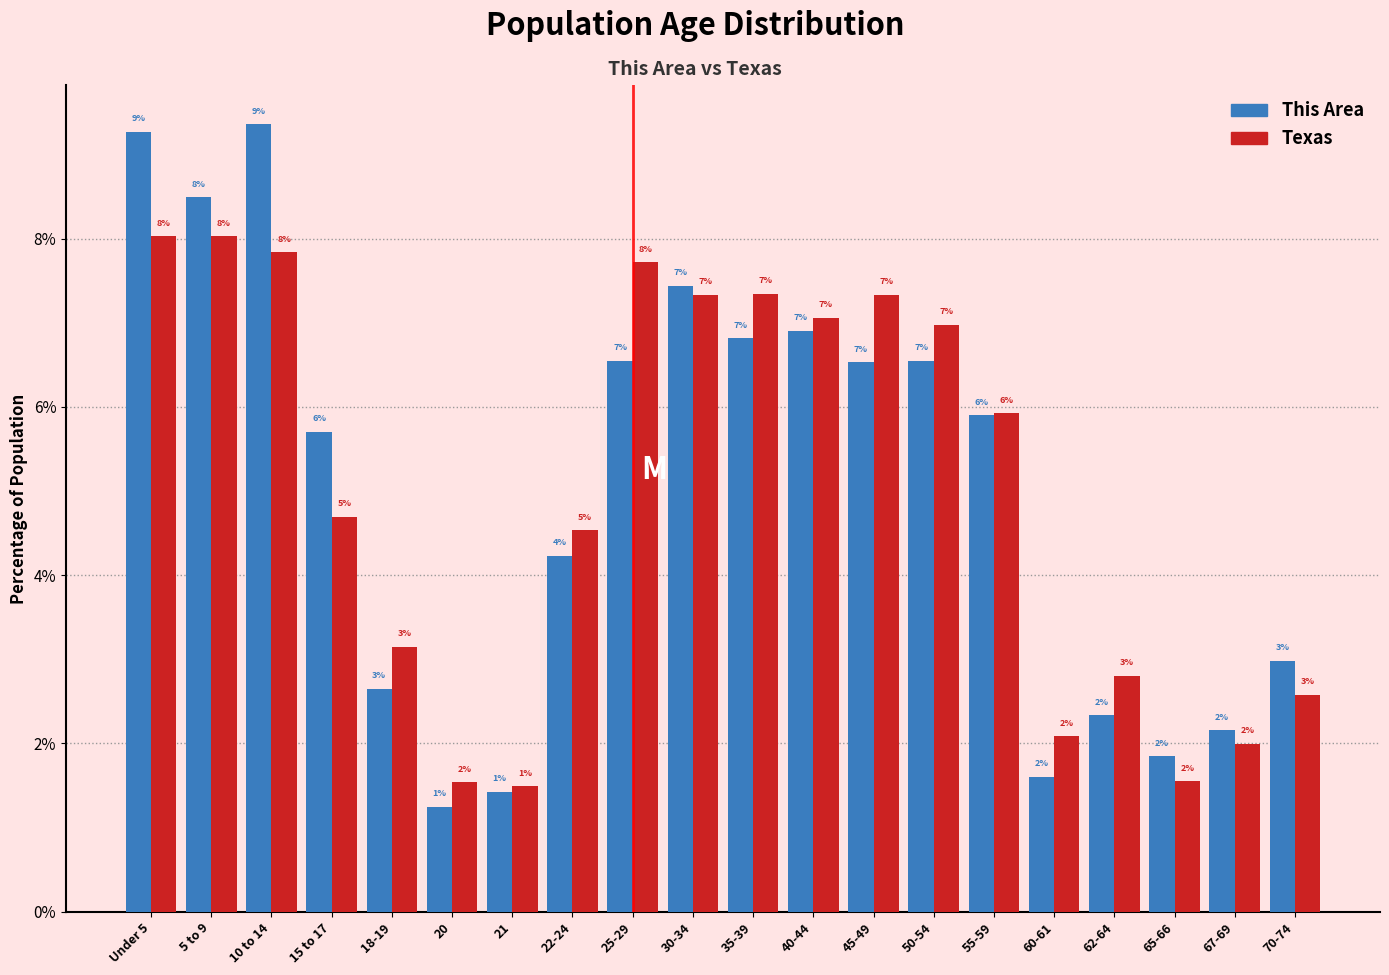

Which label corresponds to the smallest value in the chart?

20